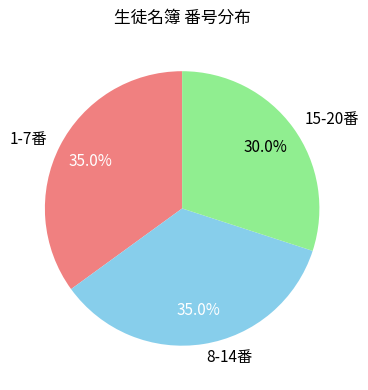

Approximately how many times larger is the value at 1-7番 compared to 8-14番?

1.0